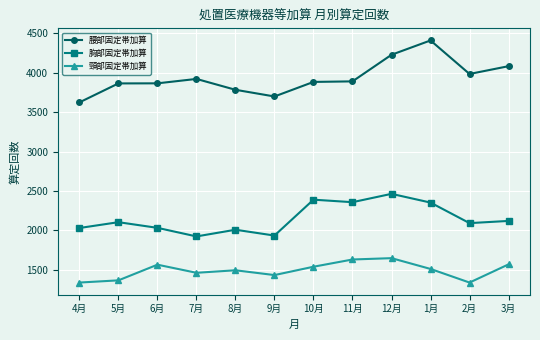

What is the value of the 胸部固定帯加算 point at the 5th from the left?

2006